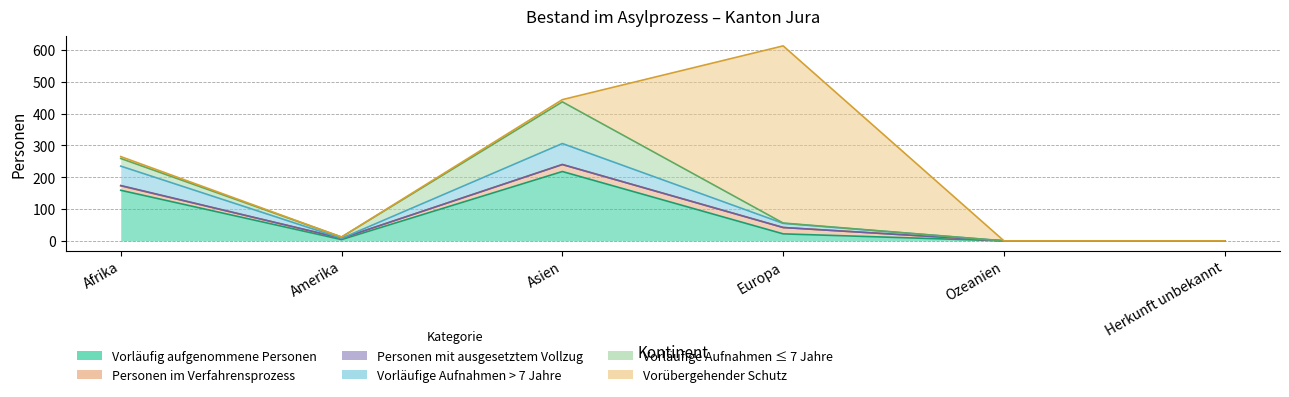

Reading left to right, extract all data points from this chart.

Vorläufig aufgenommene Personen: Afrika=159	Amerika=4	Asien=218	Europa=22	Ozeanien=0	Herkunft unbekannt=0
Personen im Verfahrensprozess: Afrika=14	Amerika=4	Asien=22	Europa=20	Ozeanien=0	Herkunft unbekannt=0
Personen mit ausgesetztem Vollzug: Afrika=1	Amerika=0	Asien=0	Europa=0	Ozeanien=0	Herkunft unbekannt=0
Vorläufige Aufnahmen > 7 Jahre: Afrika=61	Amerika=0	Asien=66	Europa=13	Ozeanien=0	Herkunft unbekannt=0
Vorläufige Aufnahmen ≤ 7 Jahre: Afrika=24	Amerika=4	Asien=131	Europa=1	Ozeanien=0	Herkunft unbekannt=0
Vorübergehender Schutz: Afrika=6	Amerika=0	Asien=7	Europa=557	Ozeanien=0	Herkunft unbekannt=0